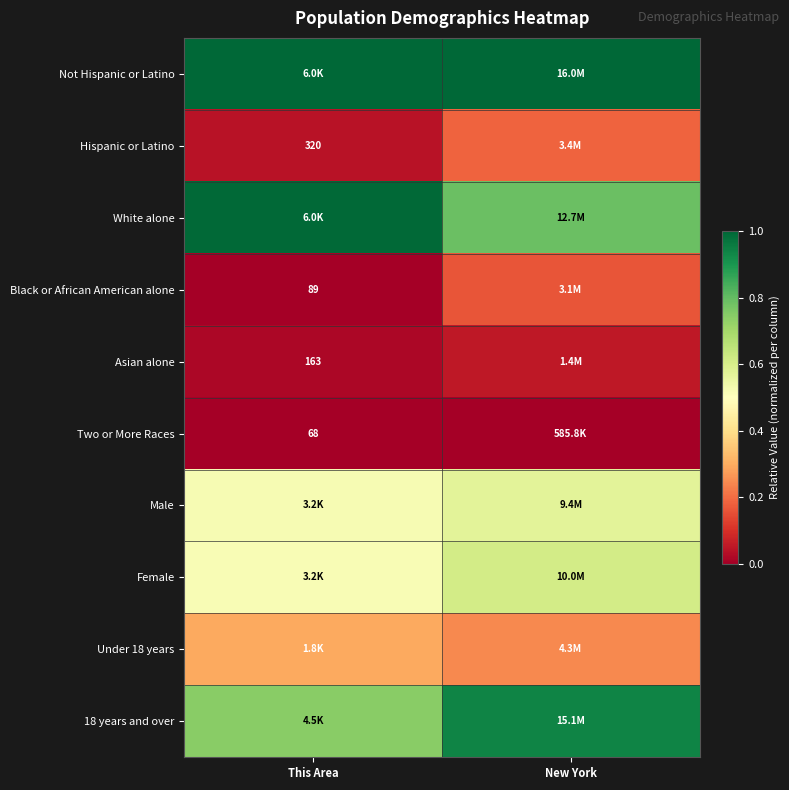

Which has a higher value, New York or This Area?

New York